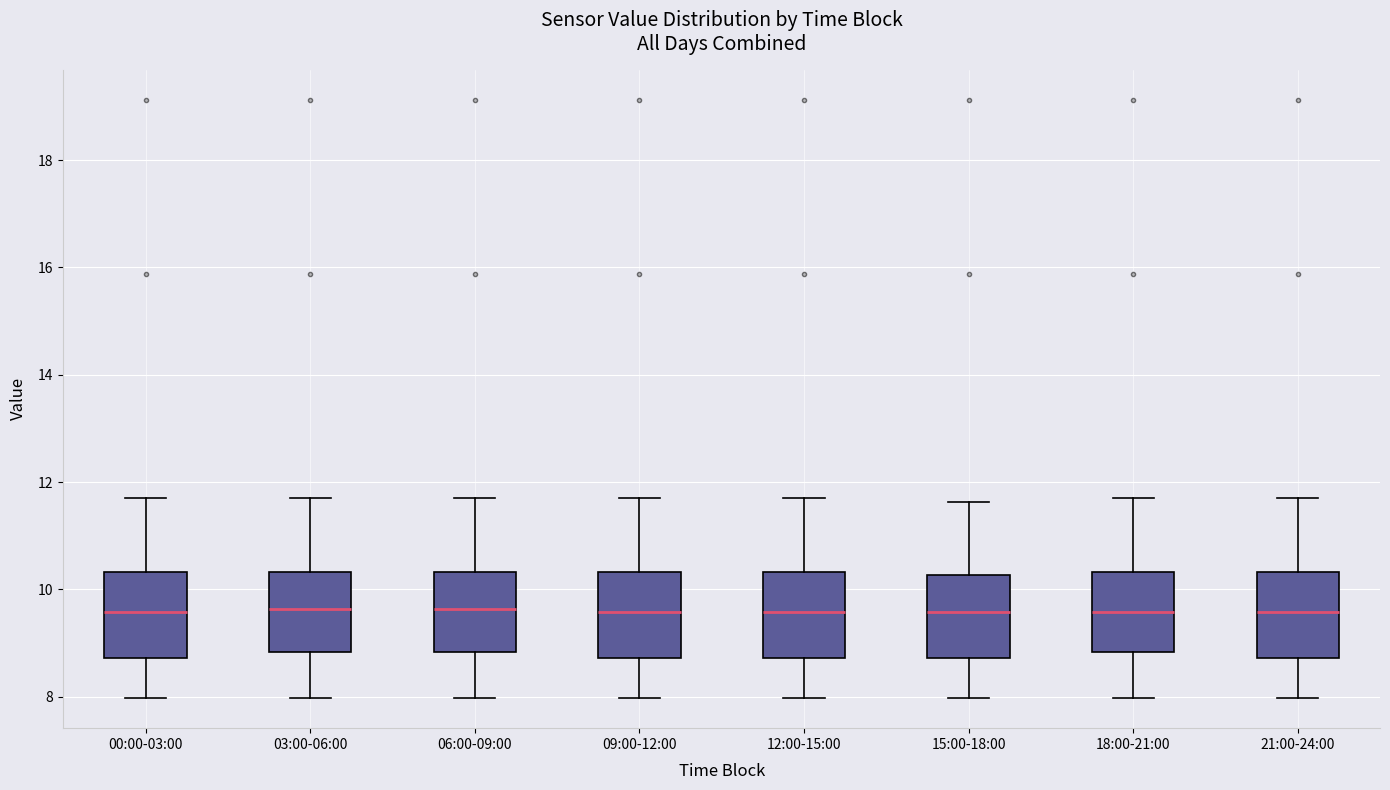

Reading left to right, read every box against the y-axis: the position of its median line, the range the box covers, and the ends of its whiskers. The values are not printed on the chart, so give them approximately, as read against the axis.

00:00-03:00: median 9.6, box 8.8 to 10.4, whiskers 8.0 to 11.8
03:00-06:00: median 9.6, box 8.8 to 10.4, whiskers 8.0 to 11.8
06:00-09:00: median 9.6, box 8.8 to 10.4, whiskers 8.0 to 11.8
09:00-12:00: median 9.6, box 8.8 to 10.4, whiskers 8.0 to 11.8
12:00-15:00: median 9.6, box 8.8 to 10.4, whiskers 8.0 to 11.8
15:00-18:00: median 9.6, box 8.8 to 10.2, whiskers 8.0 to 11.6
18:00-21:00: median 9.6, box 8.8 to 10.4, whiskers 8.0 to 11.8
21:00-24:00: median 9.6, box 8.8 to 10.4, whiskers 8.0 to 11.8